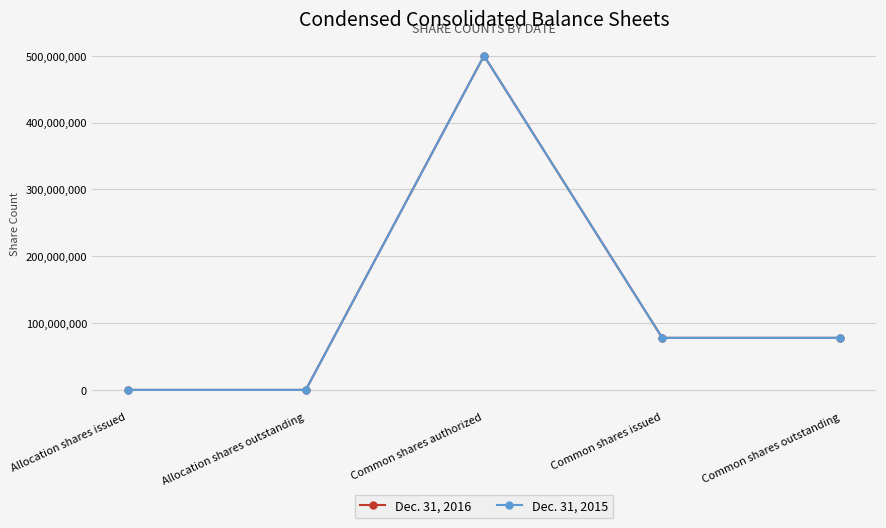

Does the chart have visible grid lines?

Yes